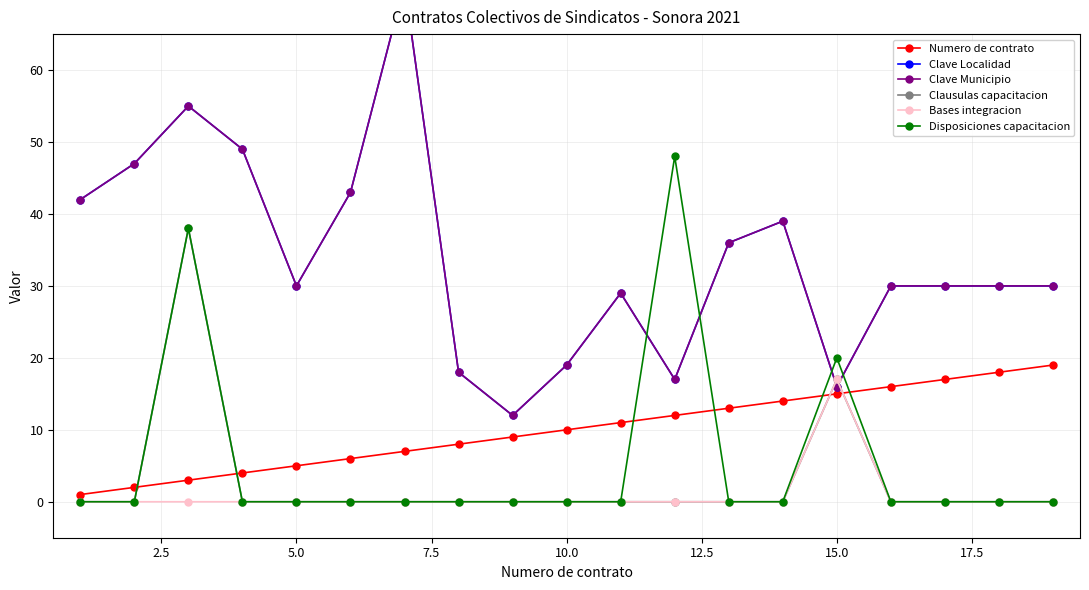

Which category has the highest value in the Bases integracion series?

15.0